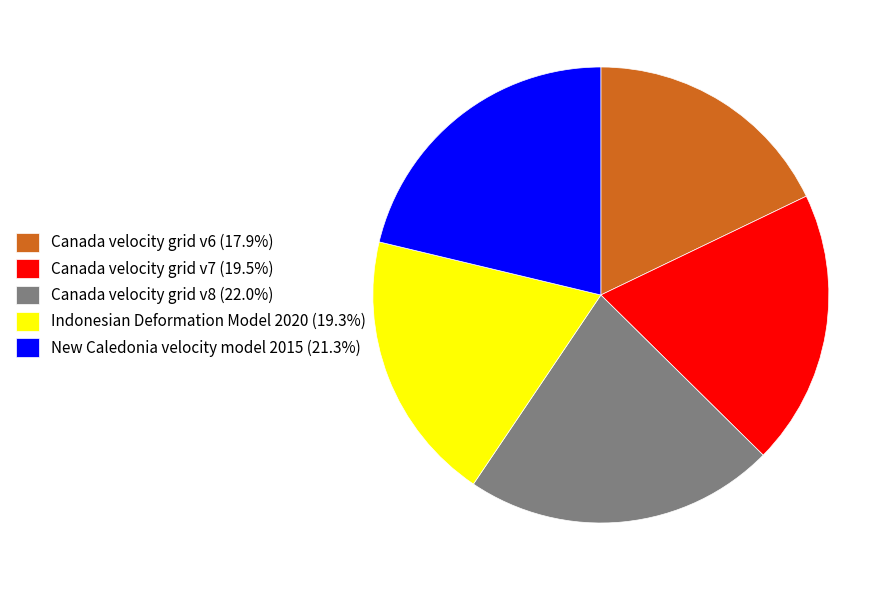

Which slice is the largest?

Canada velocity grid v8